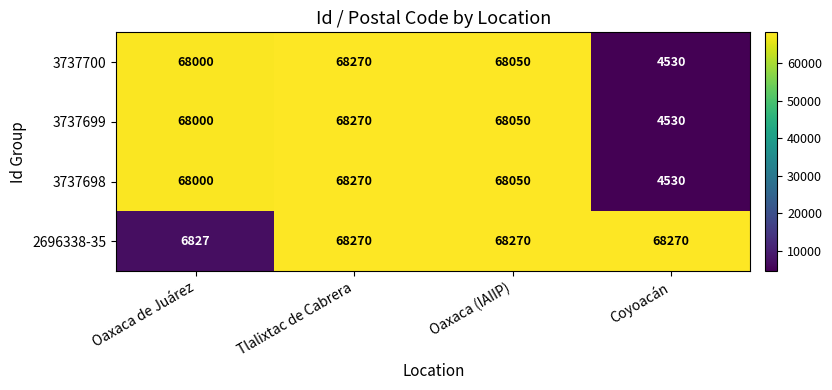

Is it true that 3737698 equals 68270 at Tlalixtac de Cabrera?

True